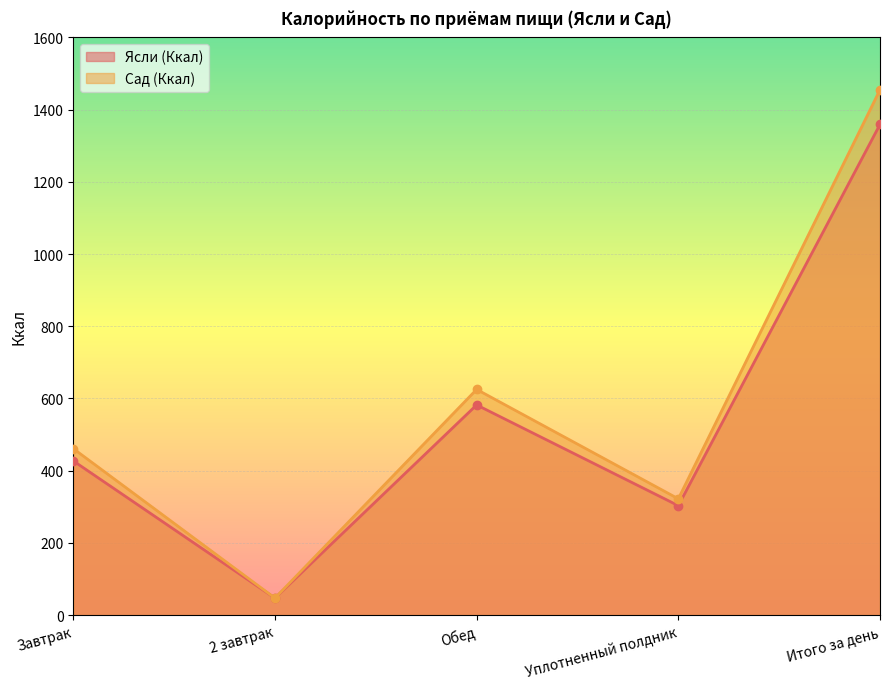

What is the total value across all series at Итого за день?

2814